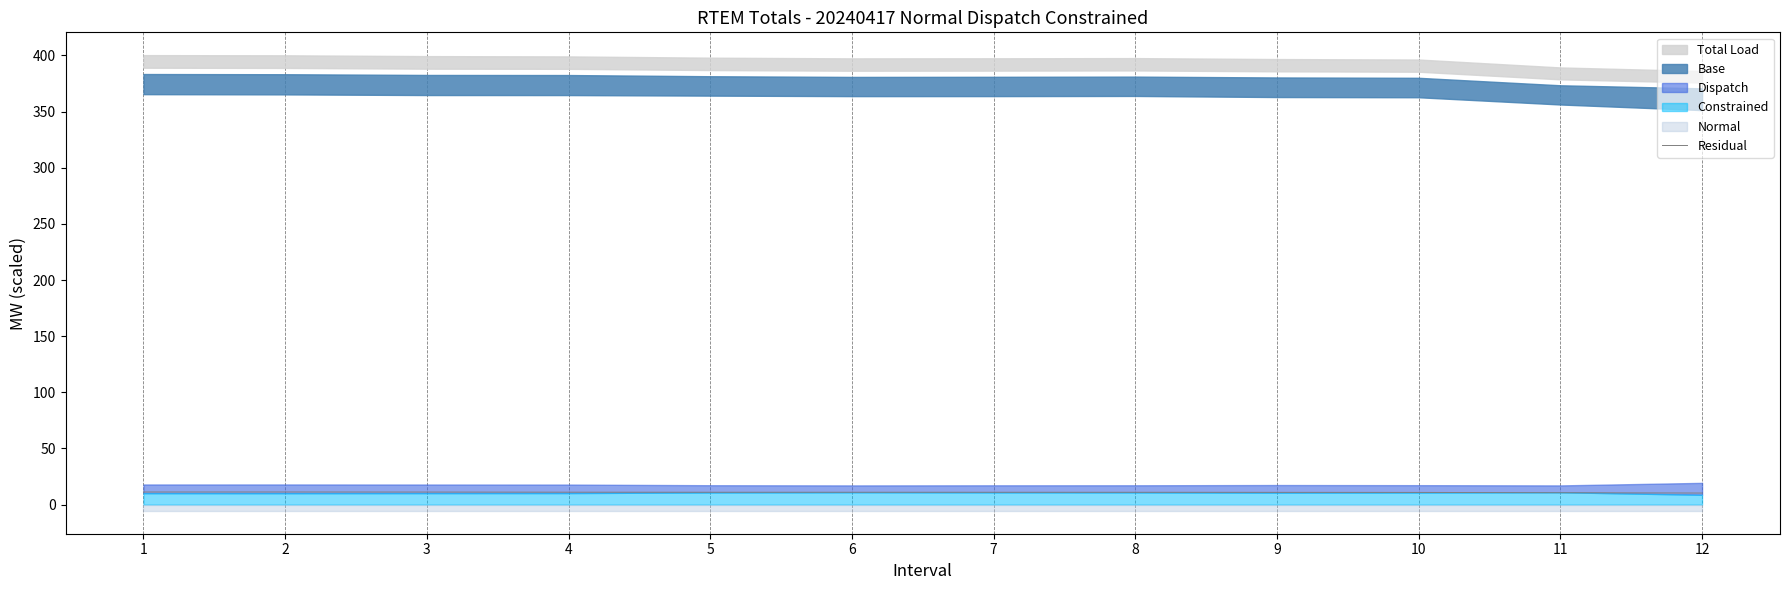

The value at 1 is 19.5. True or false?

False